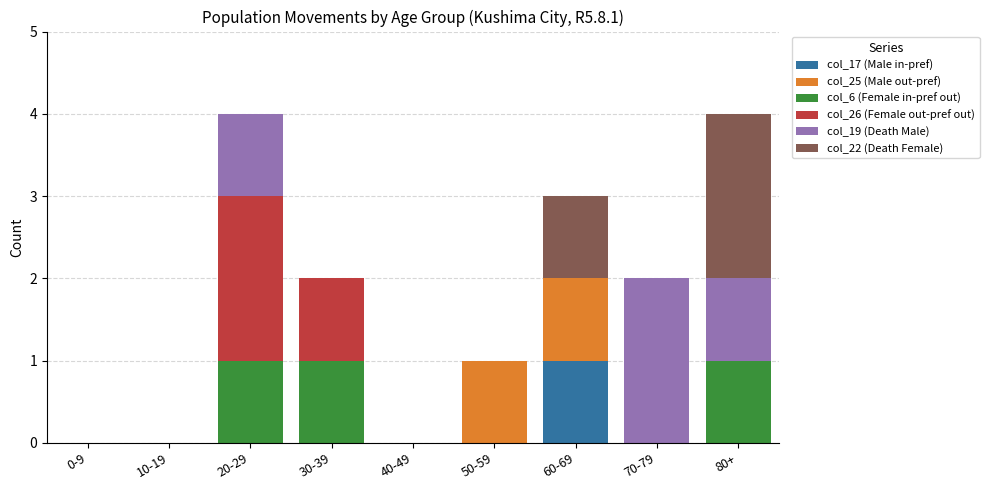

Which category has the highest value in the col_17 (Male in-pref) series?

60-69